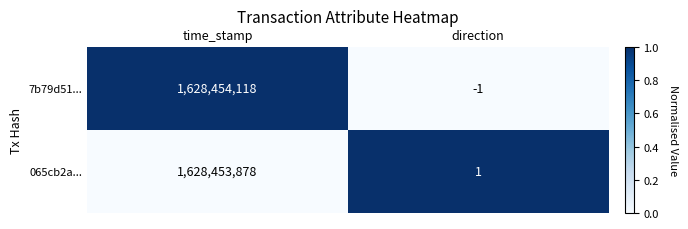

Reading left to right, transcribe all the data shown in this chart.

7b79d51...: time_stamp=1628454118	direction=-1
065cb2a...: time_stamp=1628453878	direction=1